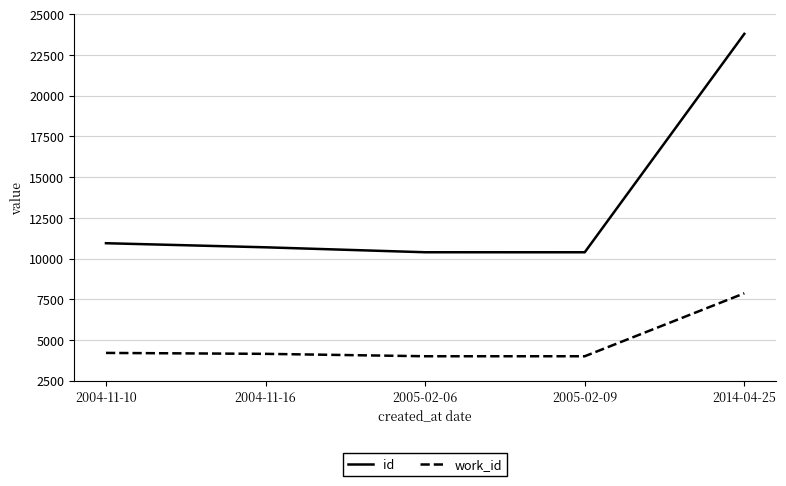

True or false: work_id and id intersect in this chart.

False